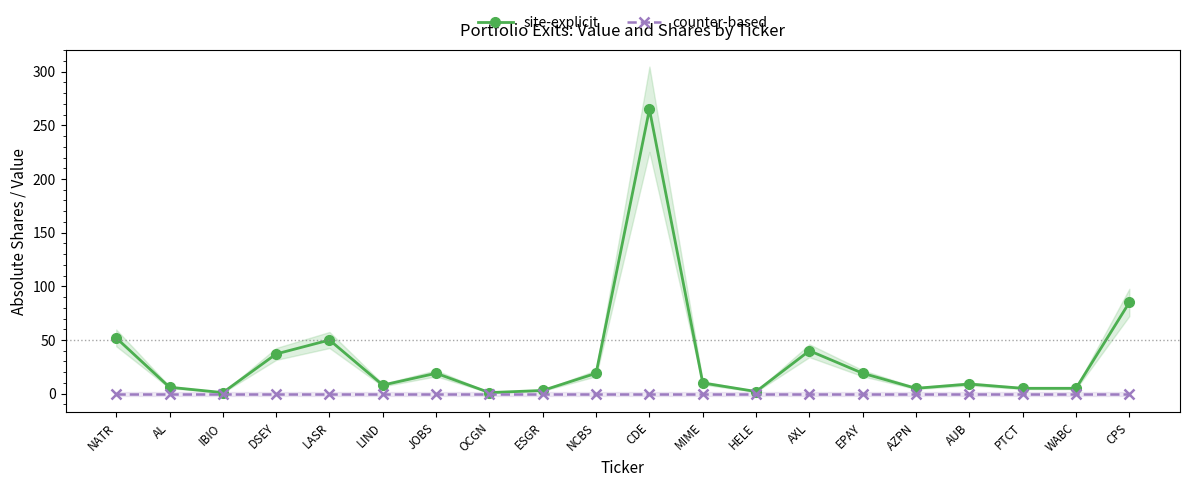

Rank the series by their maximum value, from highest to lowest.

site-explicit, counter-based